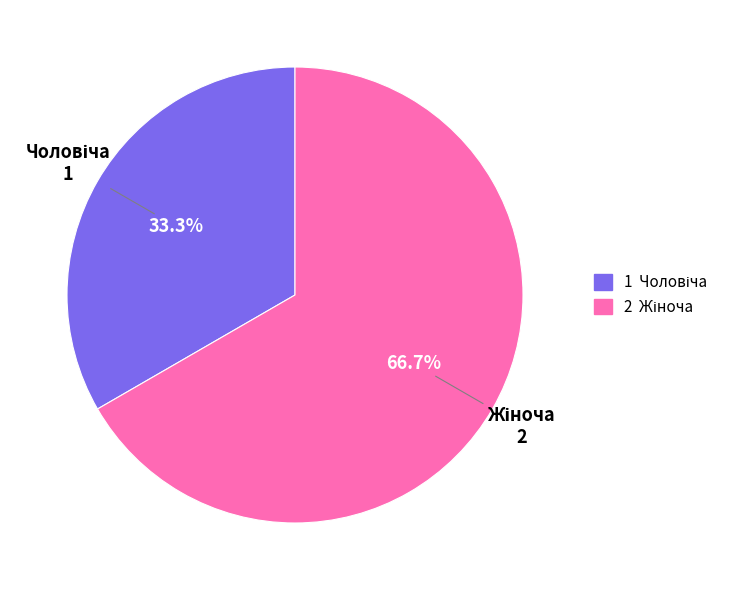

Is there any slice that represents more than half of the pie?

Yes